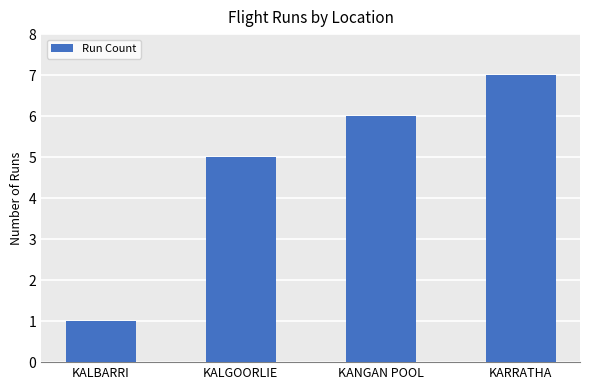

List the labels in order of value, smallest first.

KALBARRI, KALGOORLIE, KANGAN POOL, KARRATHA